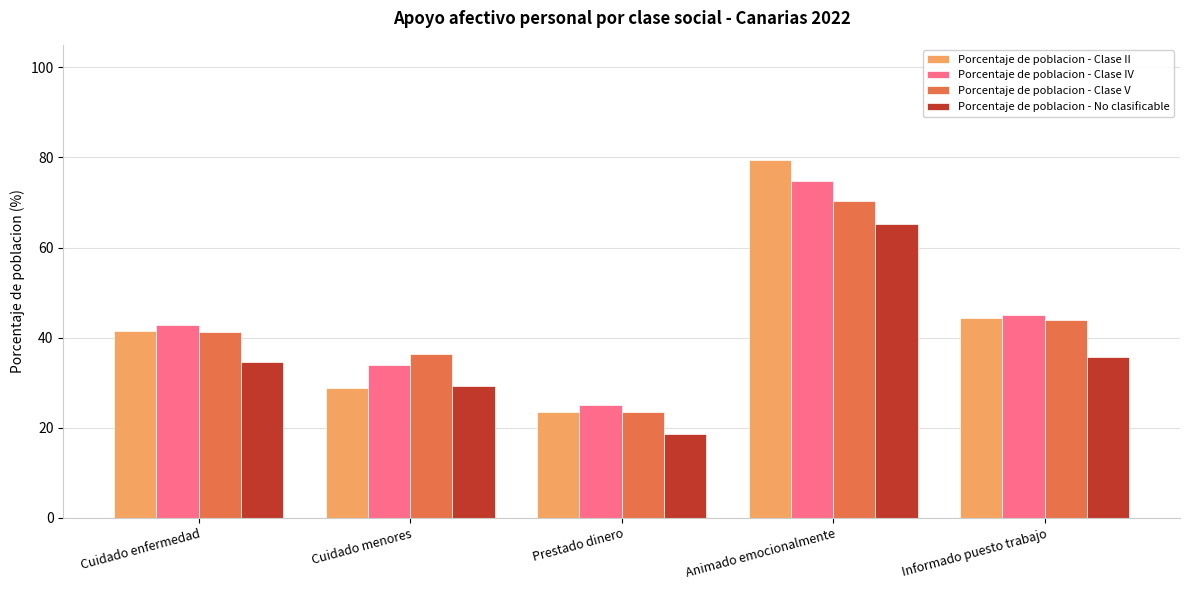

What is the label of the 5th bar from the right?

Cuidado enfermedad